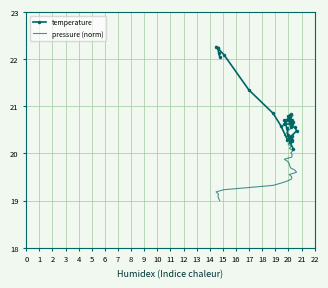

True or false: pressure (norm) and temperature intersect in this chart.

True